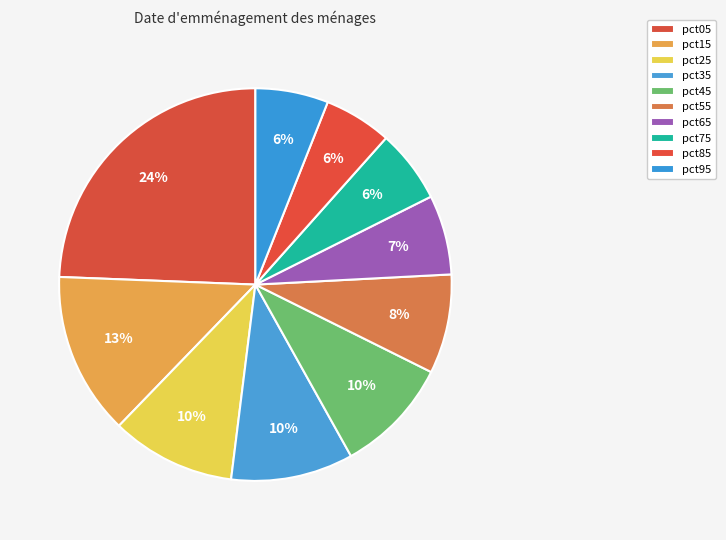

To the nearest percent, what is the difference between the largest and smallest slice percentages?

19%